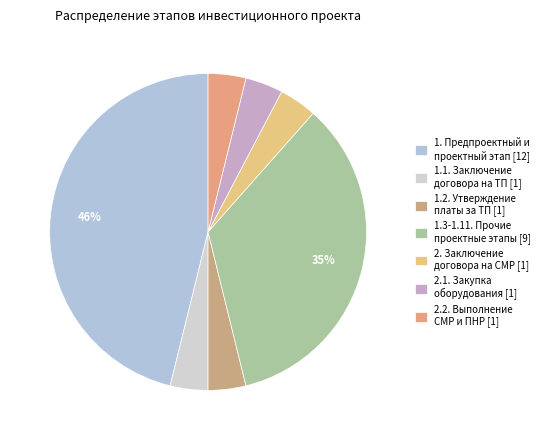

How many segments does this pie chart have?

7